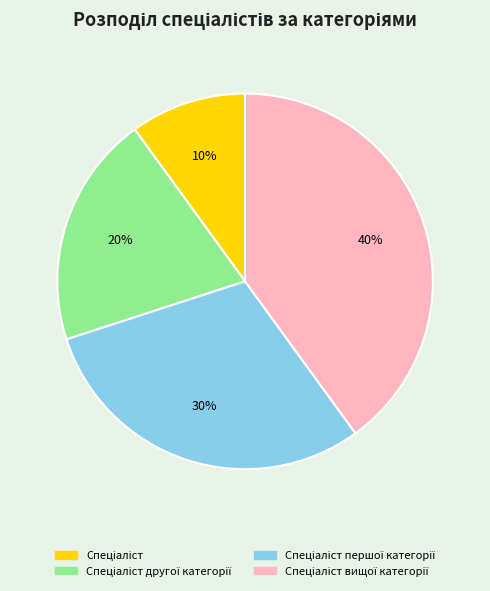

Count the number of slices in the pie.

4